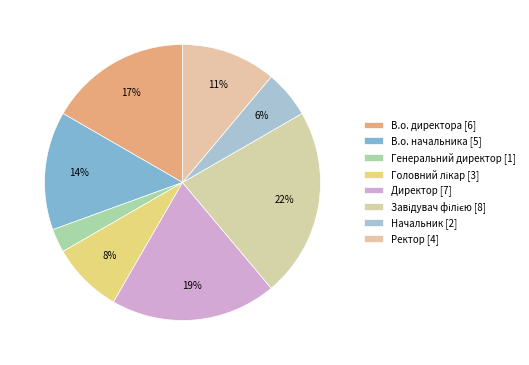

True or false: Начальник accounts for 6% of the total.

True